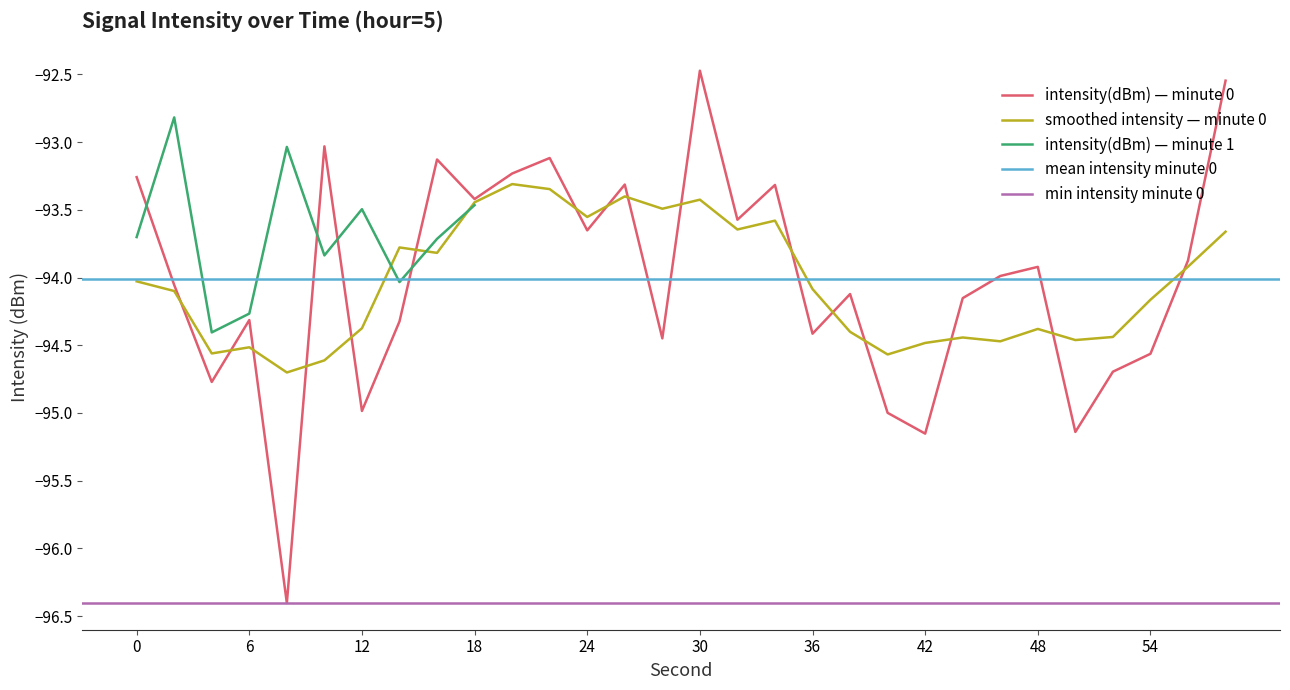

True or false: the data has more than 2 interior local peaks.

True